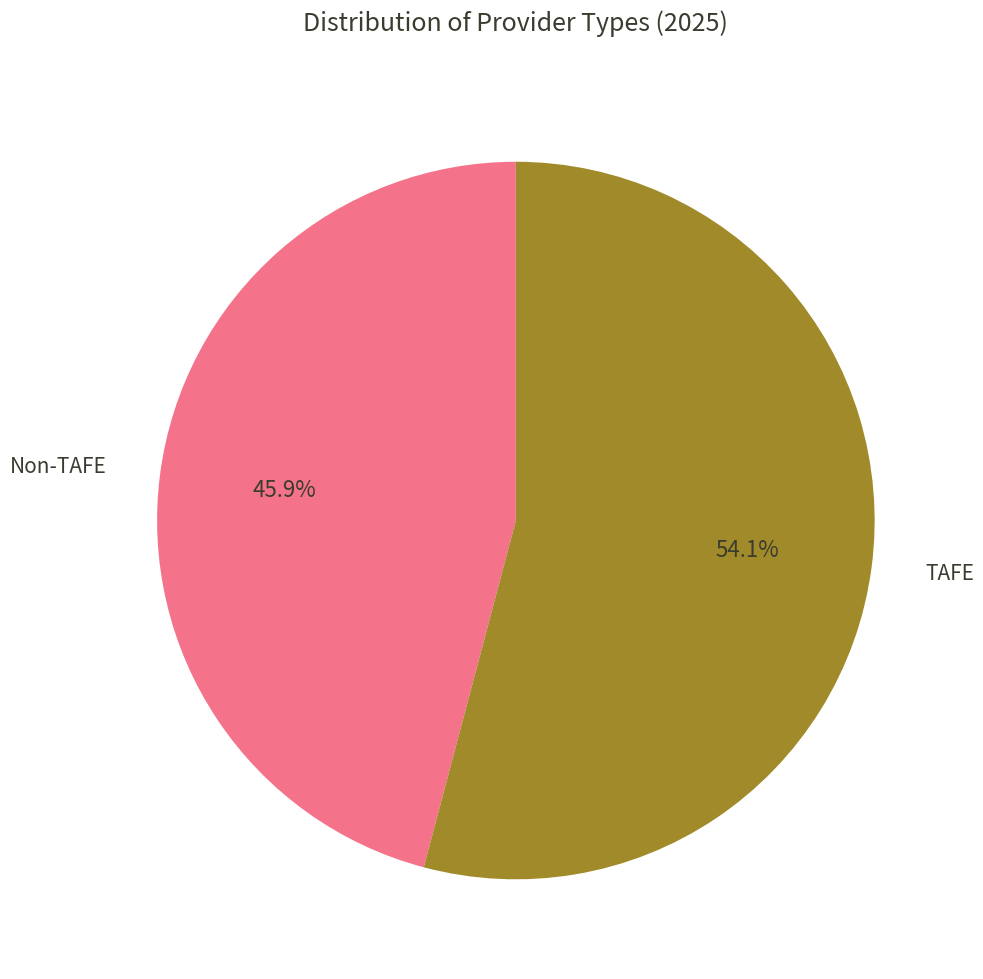

True or false: TAFE accounts for 47% of the total.

False